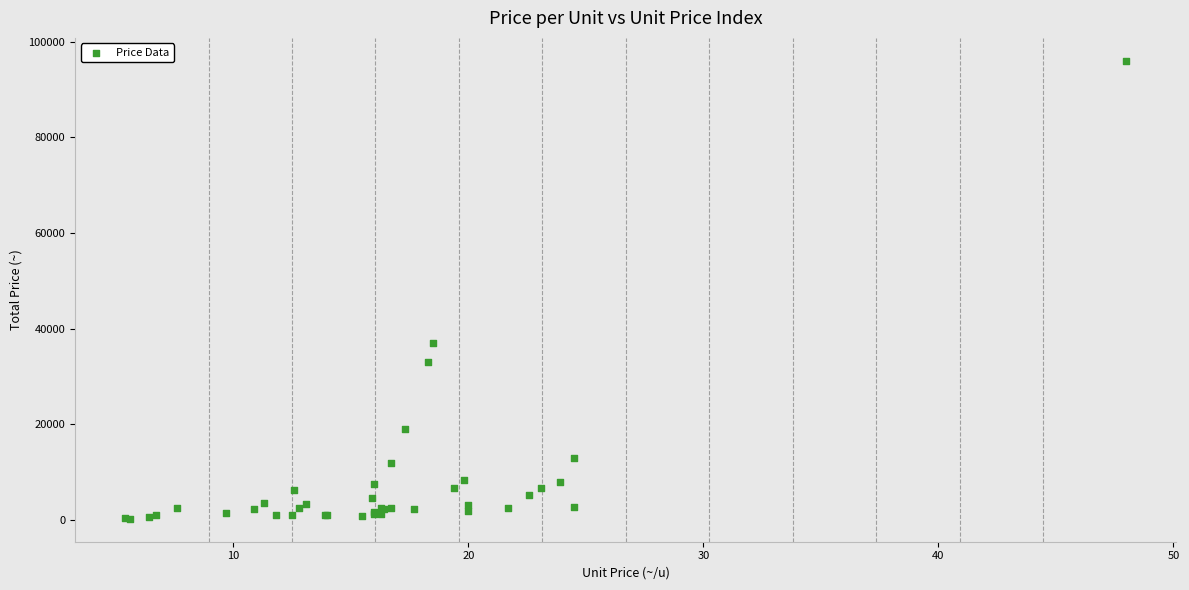

What Y value in the scatter plot is closest to 48125?

37000